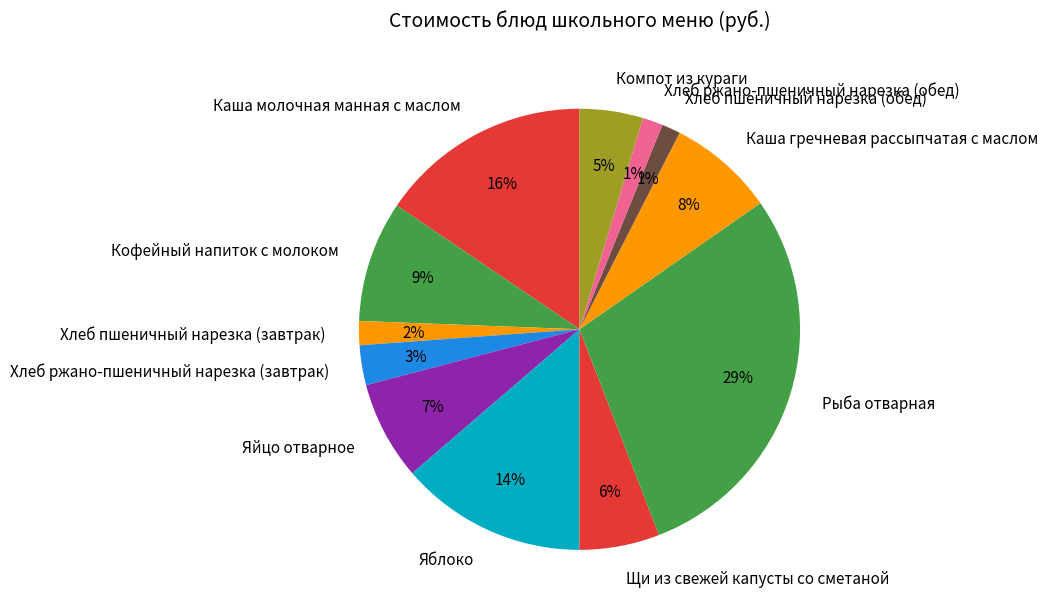

How many segments does this pie chart have?

12